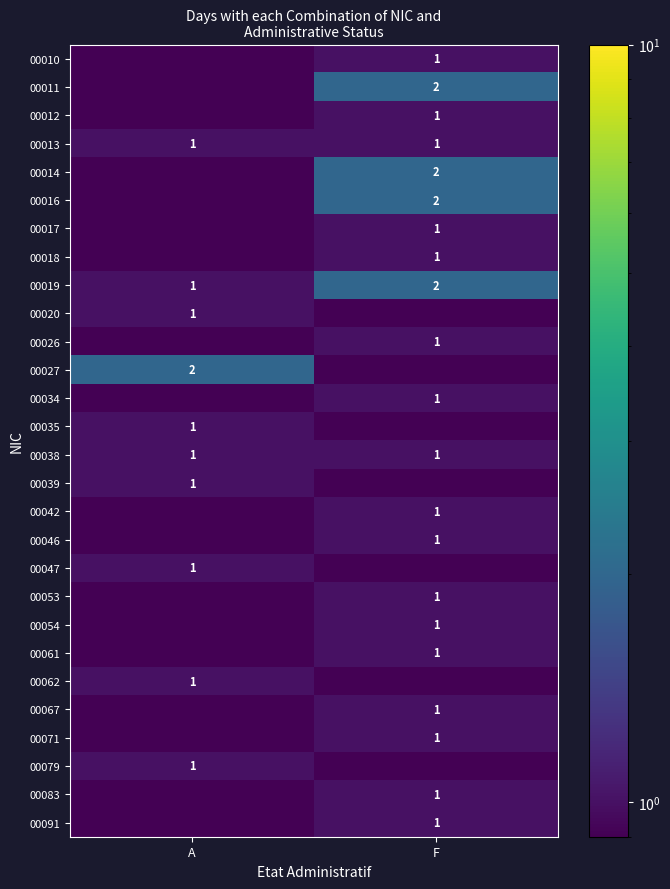

Which label corresponds to the largest value in the chart?

F